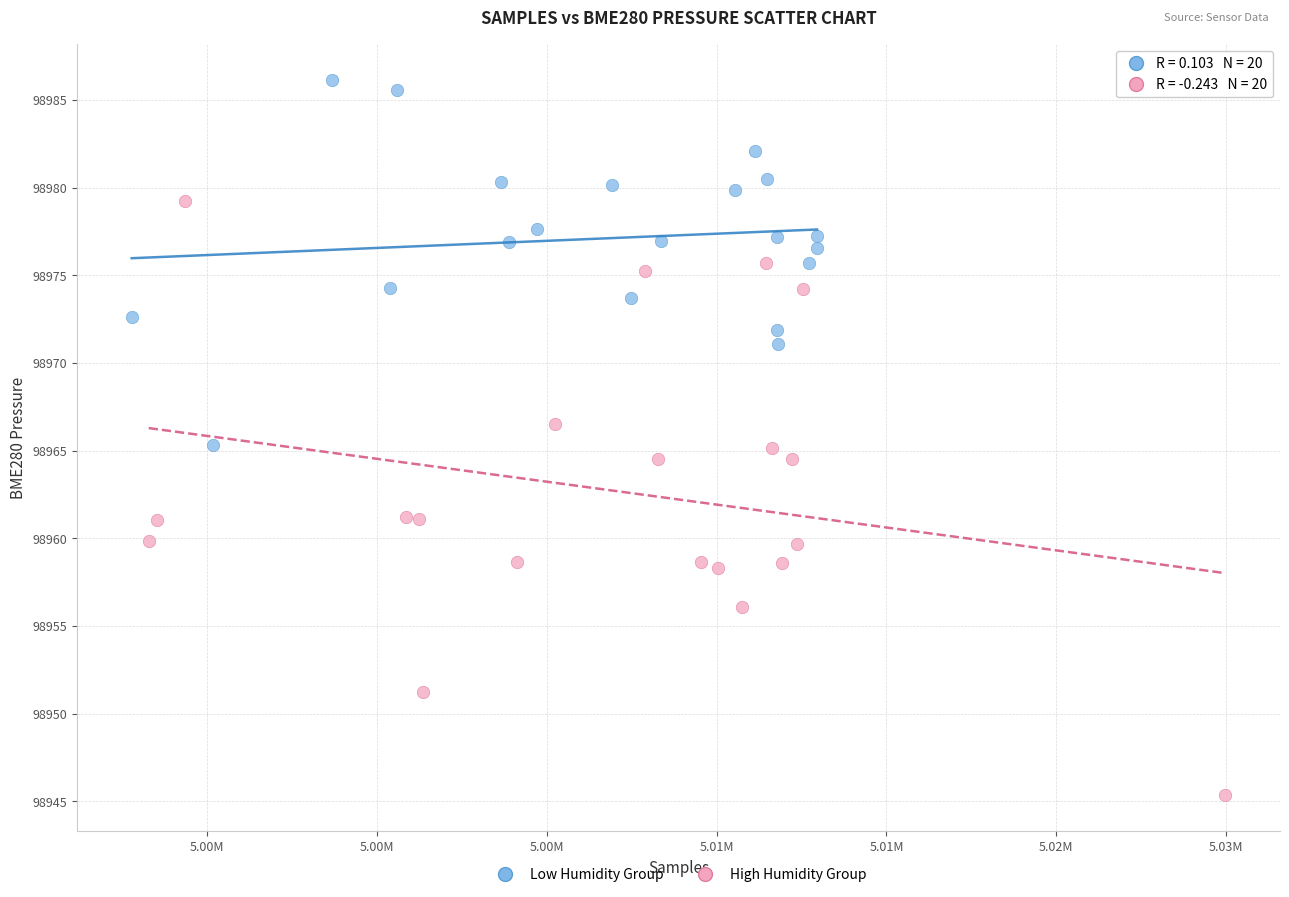

Which series contains the highest Y value?

Low Humidity Group